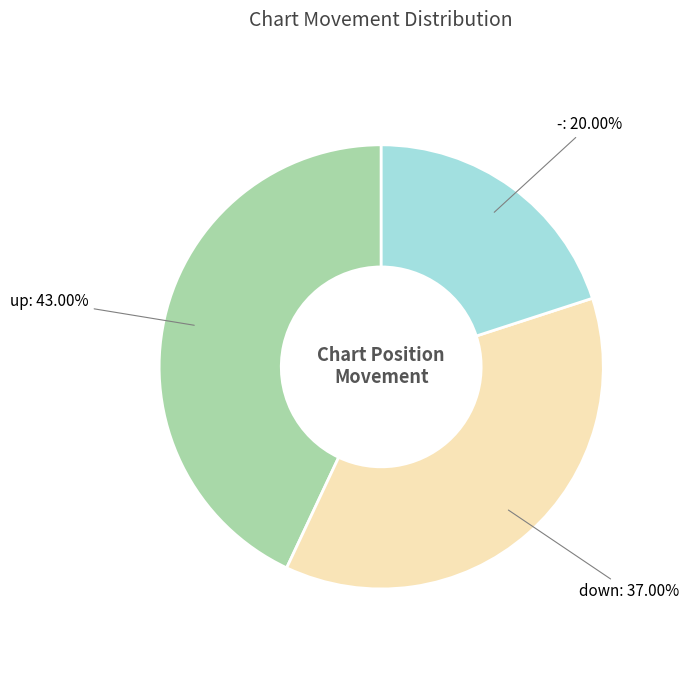

Between down and up, which is larger?

up